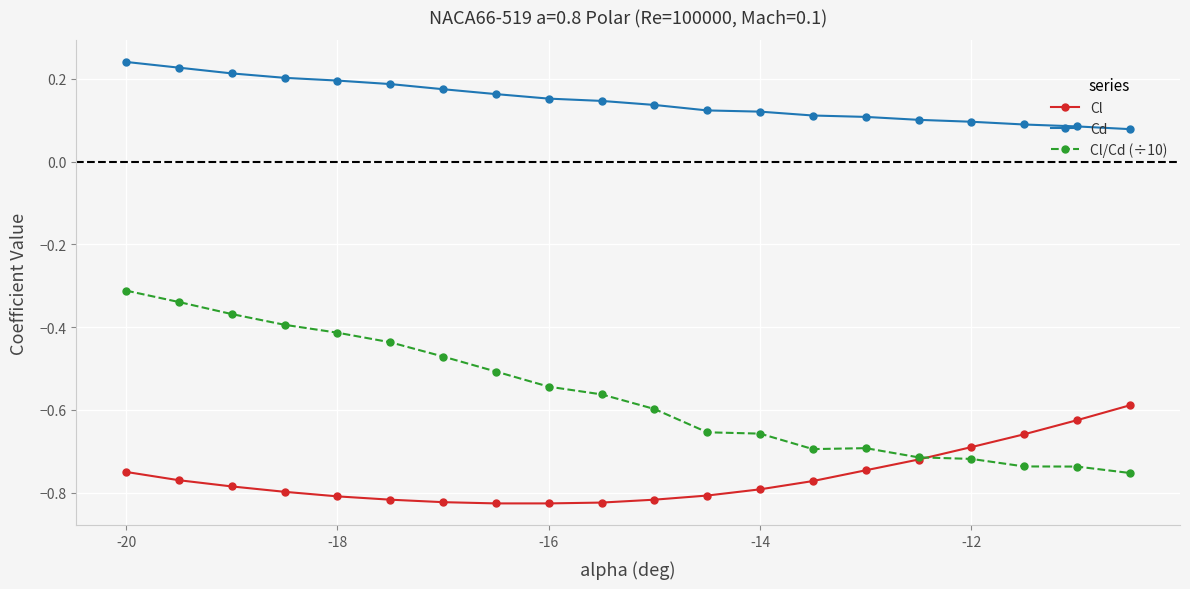

Which series has the largest total across all categories?

Cd